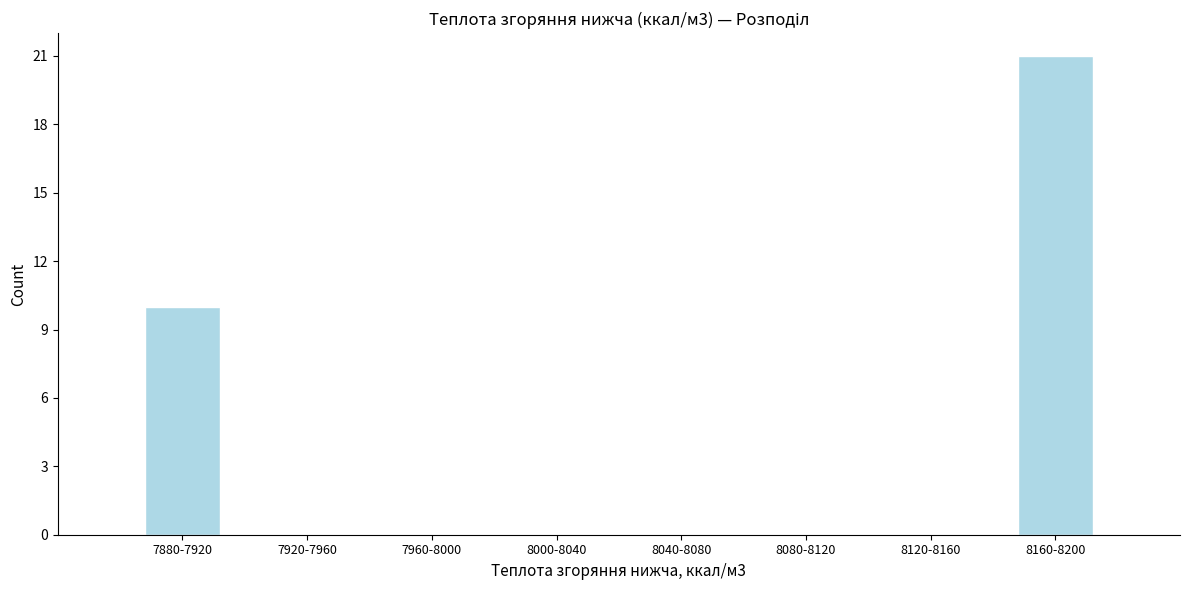

Reading left to right, transcribe all the data shown in this chart.

7880-7920=10	7920-7960=0	7960-8000=0	8000-8040=0	8040-8080=0	8080-8120=0	8120-8160=0	8160-8200=21